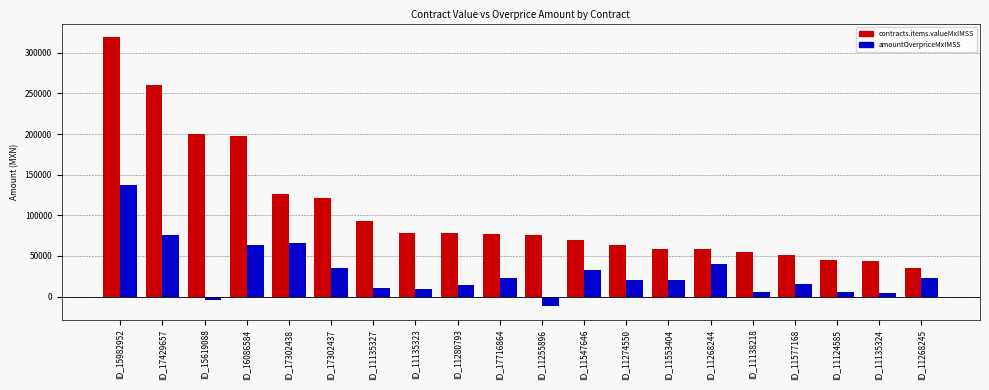

What is the difference between the highest and lowest values at ID_17302438?

60442.8